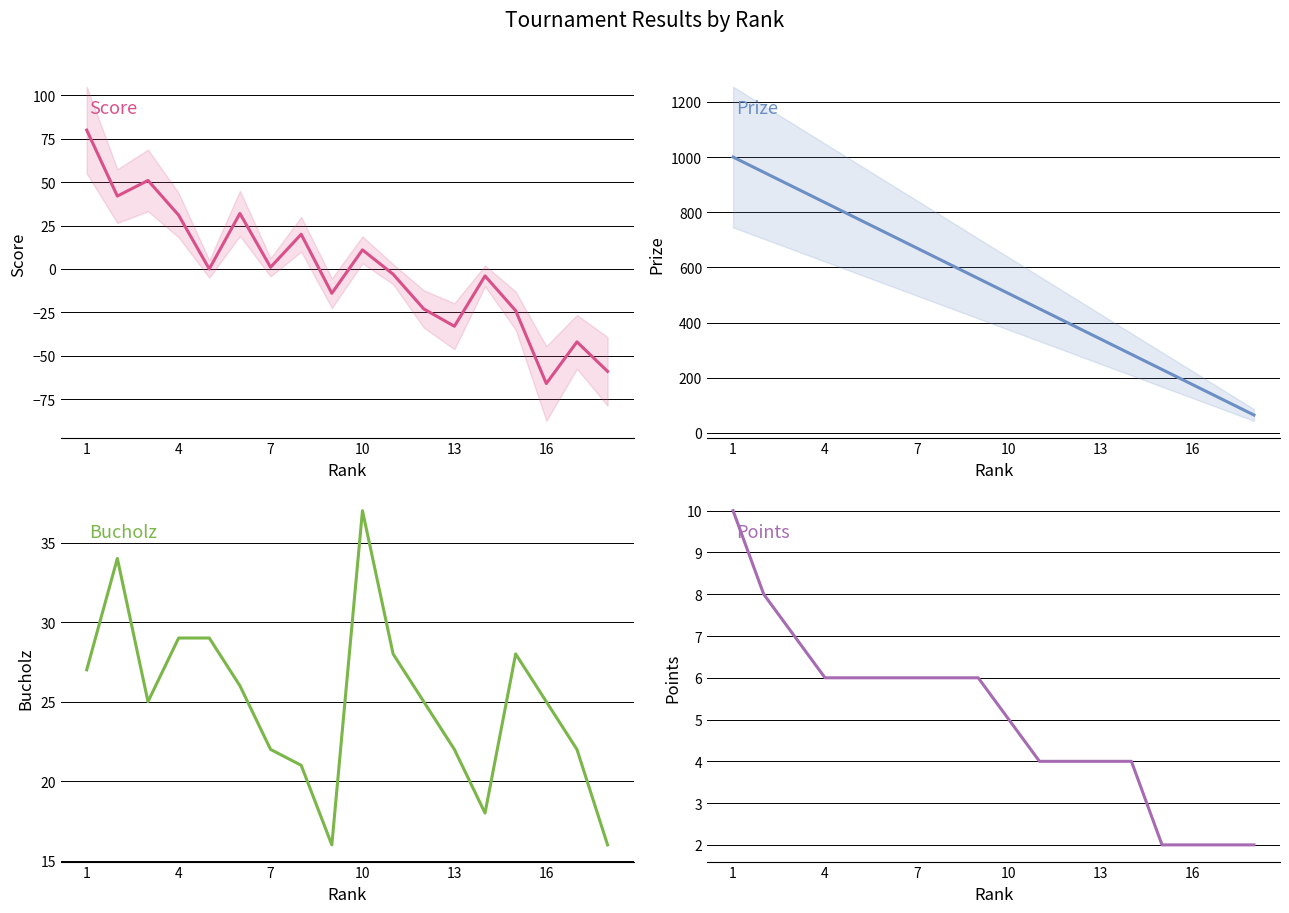

What is the average value of the Bucholz series?

25